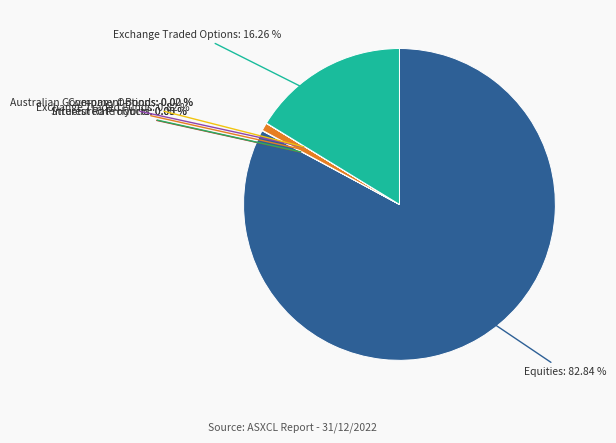

To the nearest percent, what is the average slice percentage?

14%